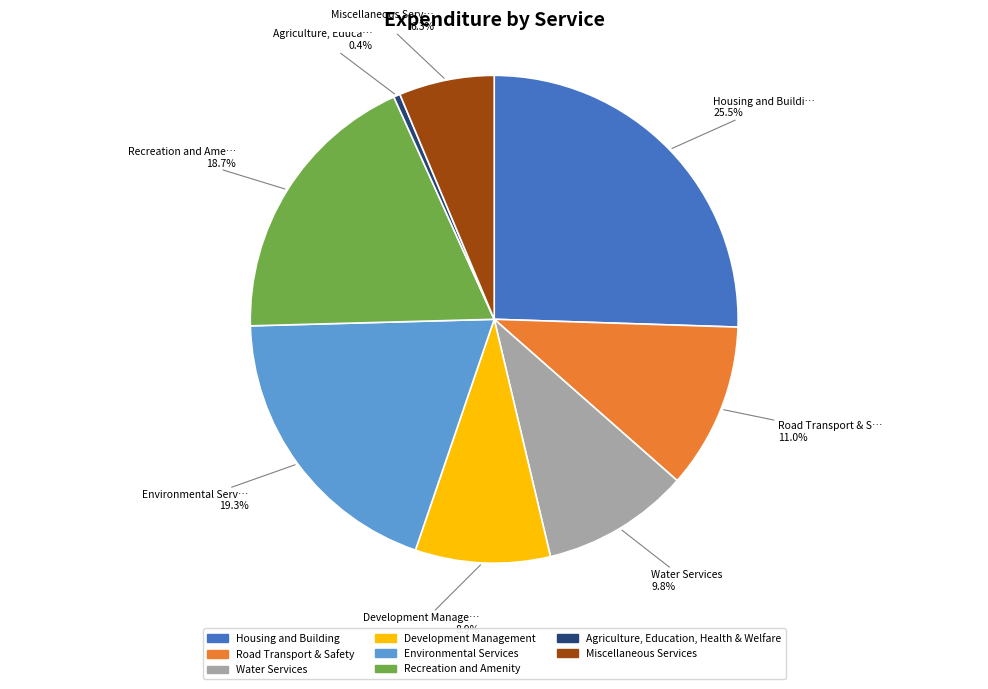

What percentage is NOT represented by Environmental Services?

80.7%